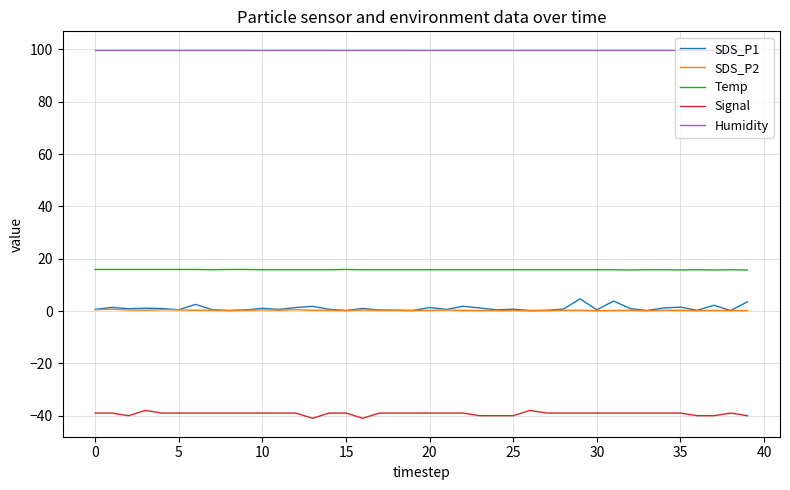

Which series has the largest total across all categories?

Humidity